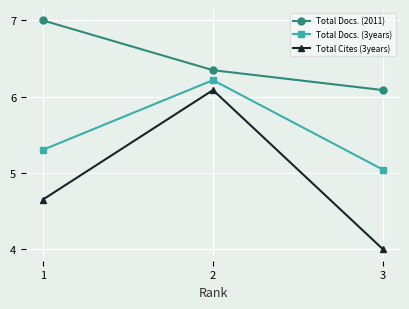

Rank the series at 1 from highest to lowest value.

Total Docs. (2011), Total Docs. (3years), Total Cites (3years)